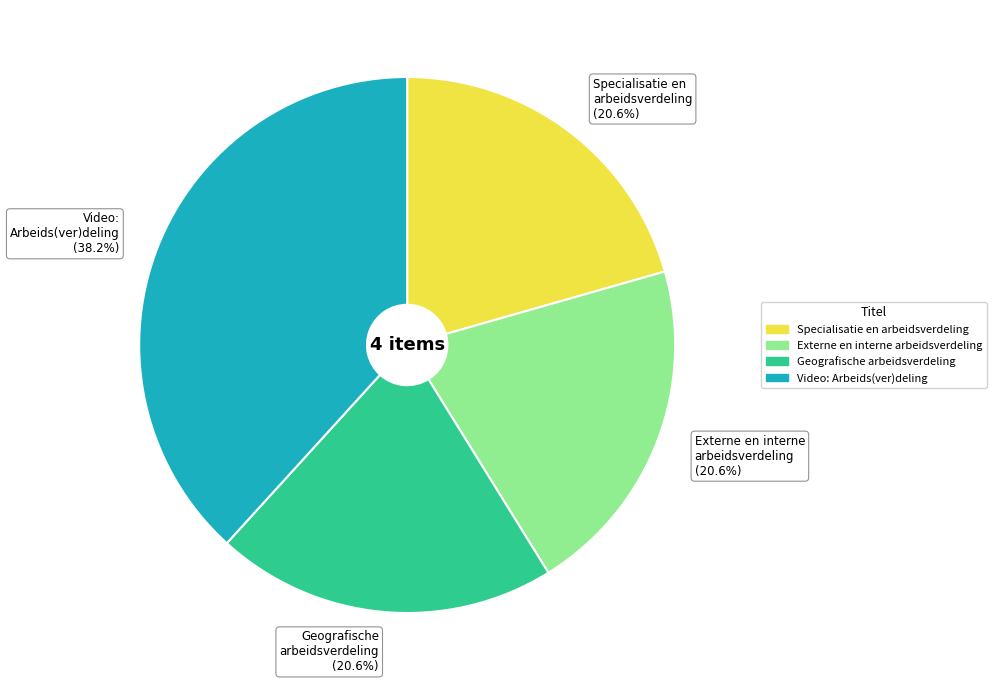

What is the ratio of the value at Geografische arbeidsverdeling to the value at Specialisatie en arbeidsverdeling?

1.0